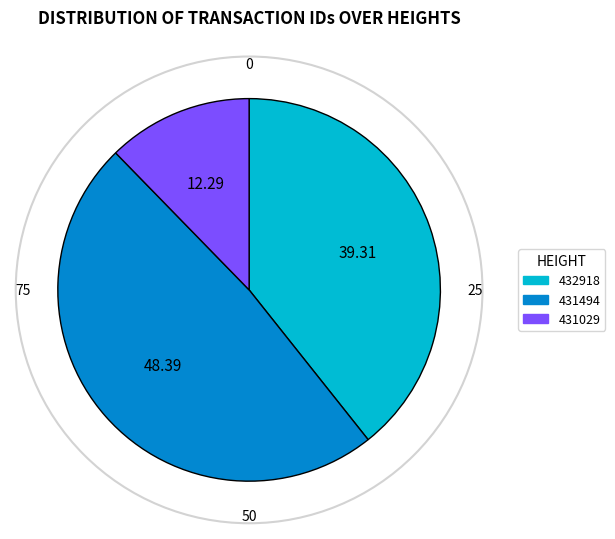

Is the sum of 431029 and 432918 greater than half?

Yes